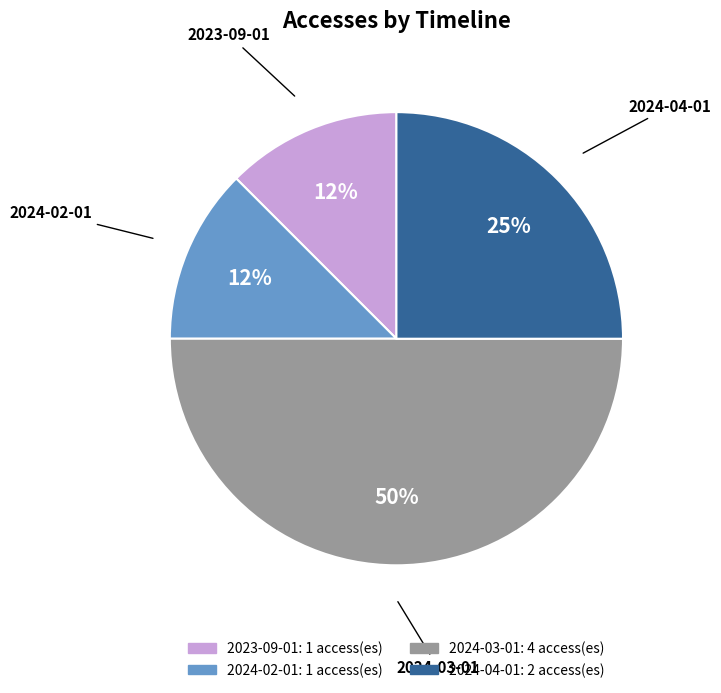

Approximately how many times larger is the value at 2024-03-01 compared to 2024-04-01?

2.0